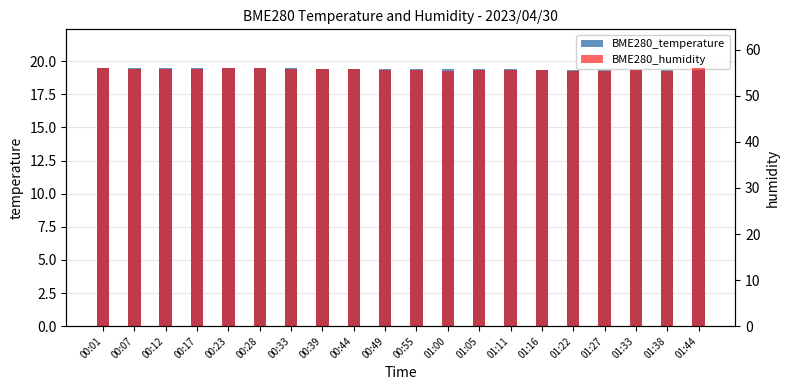

What is the spread (max minus min) of values at 00:49?

36.2